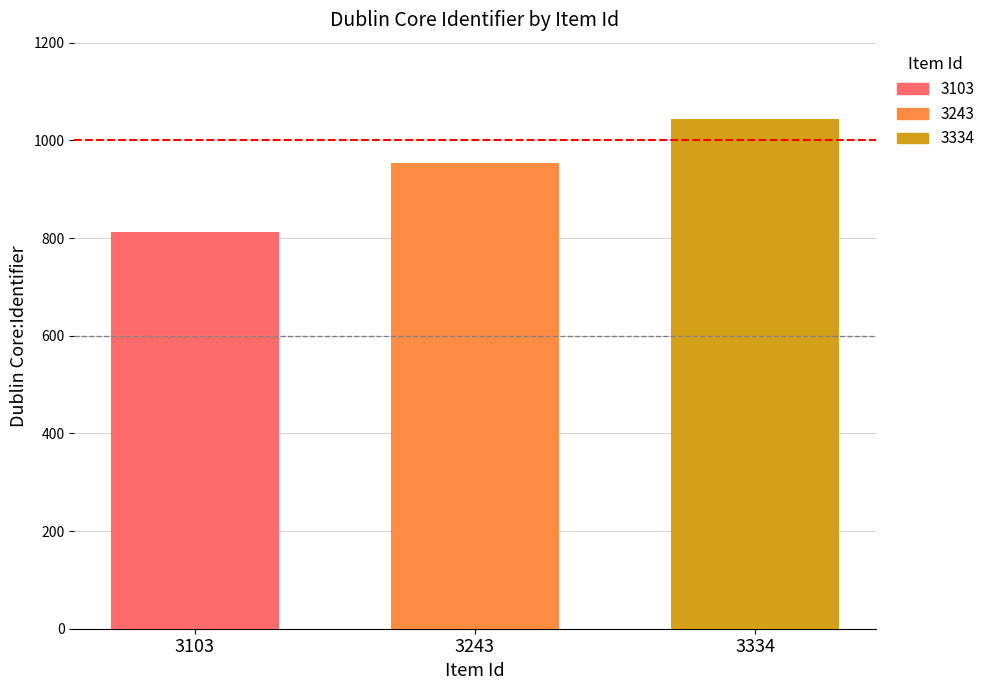

What is the sum of the values at 3243 and 3103?

1765